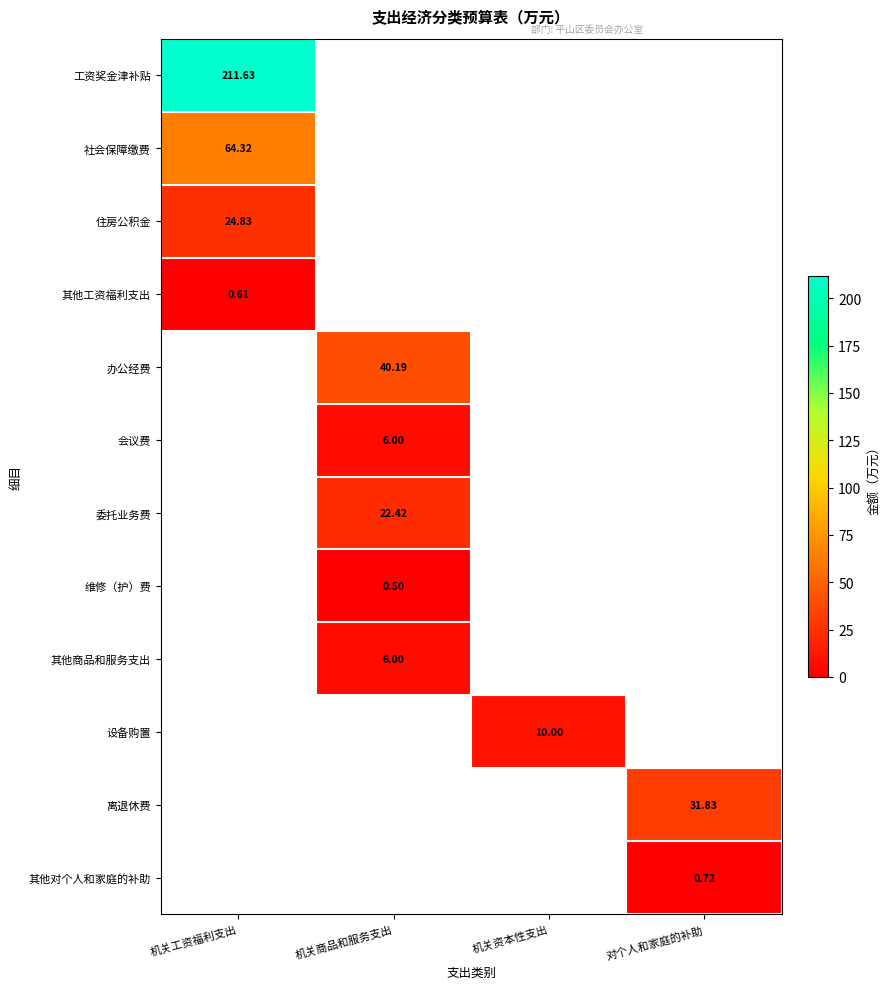

The value of 会议费 at 机关商品和服务支出 is 7.8. True or false?

False